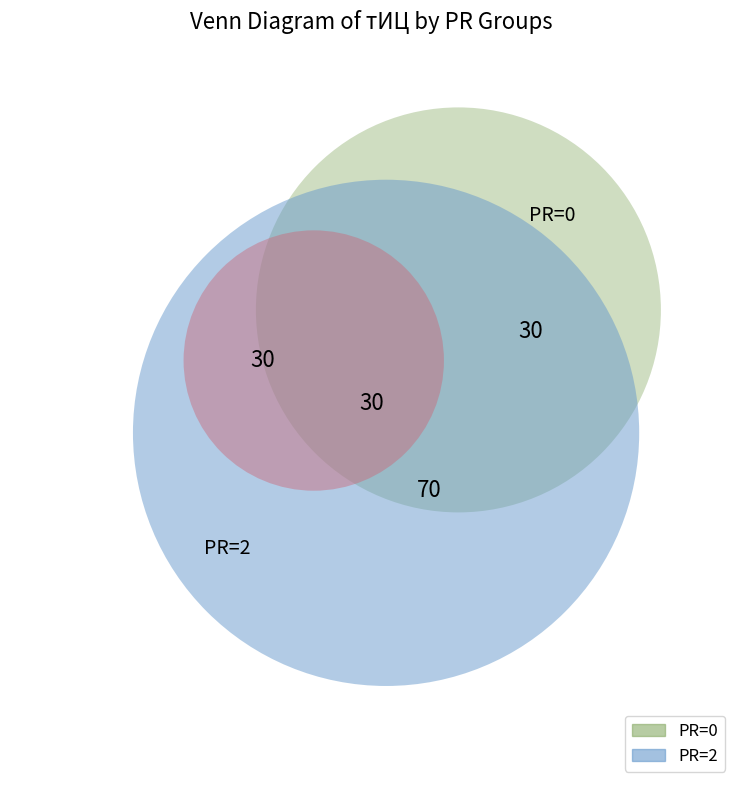

Which has a higher value, PR=2 (2015-12-25) or PR=0 (2017-04-30)?

PR=2 (2015-12-25)